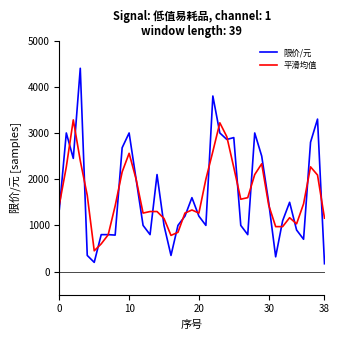

What is the sum of all 限价/元 values?

65220.0